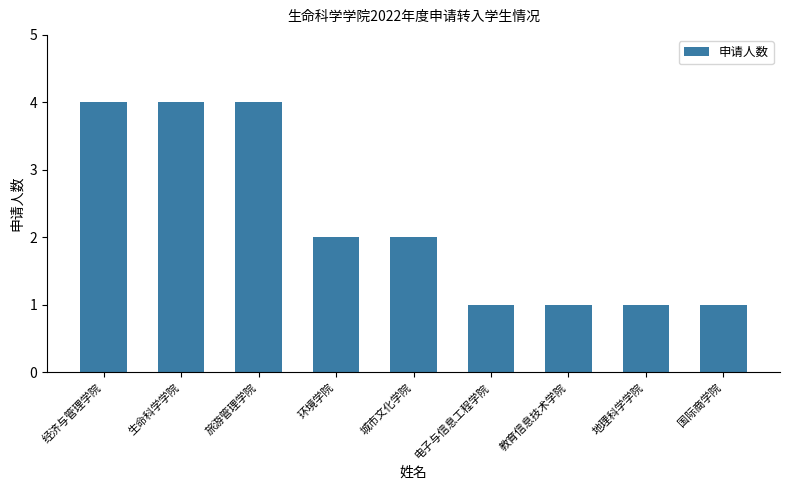

What is the ratio of the value at 经济与管理学院 to the value at 旅游管理学院?

1.0